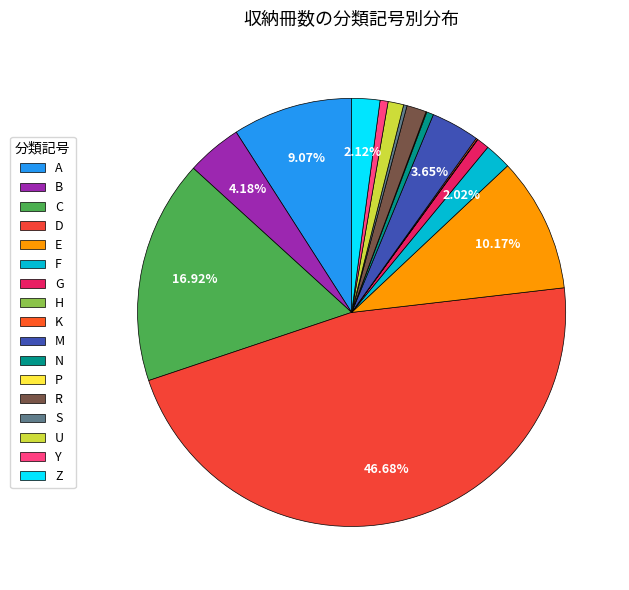

Is K the majority of the pie?

No